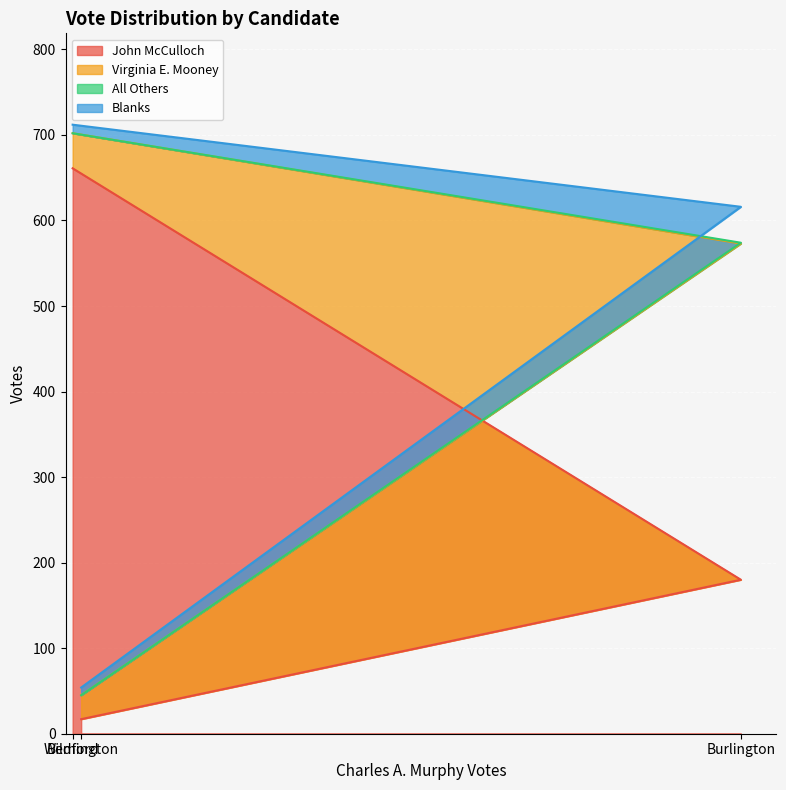

What is the spread (max minus min) of values at Bedford?

661